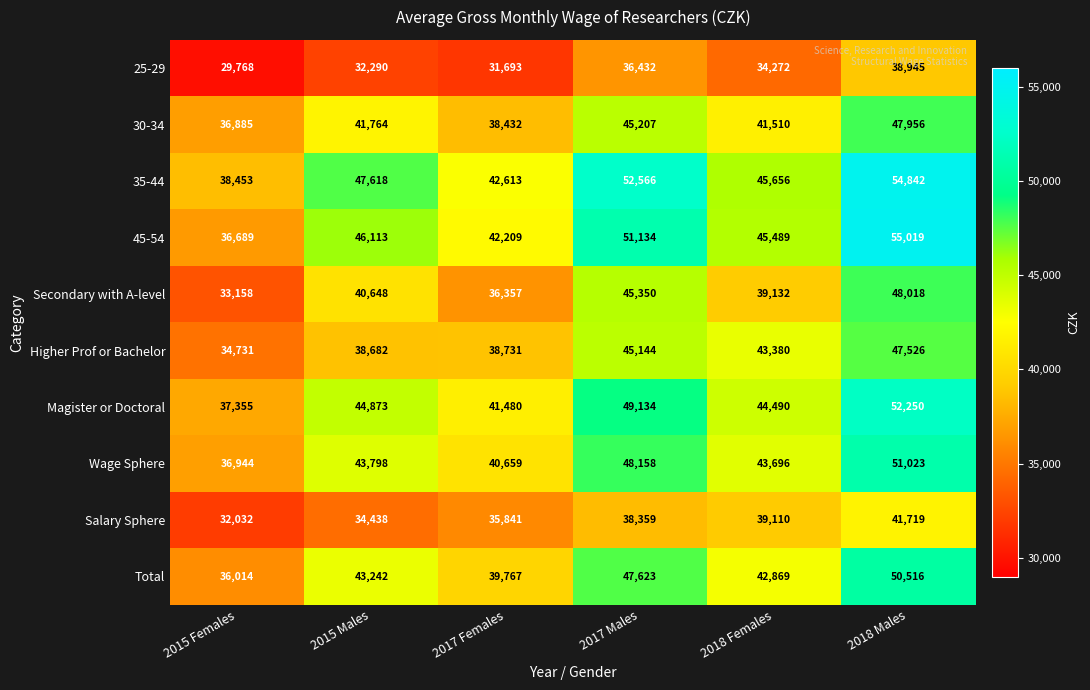

Which series has the largest range (max minus min)?

45-54